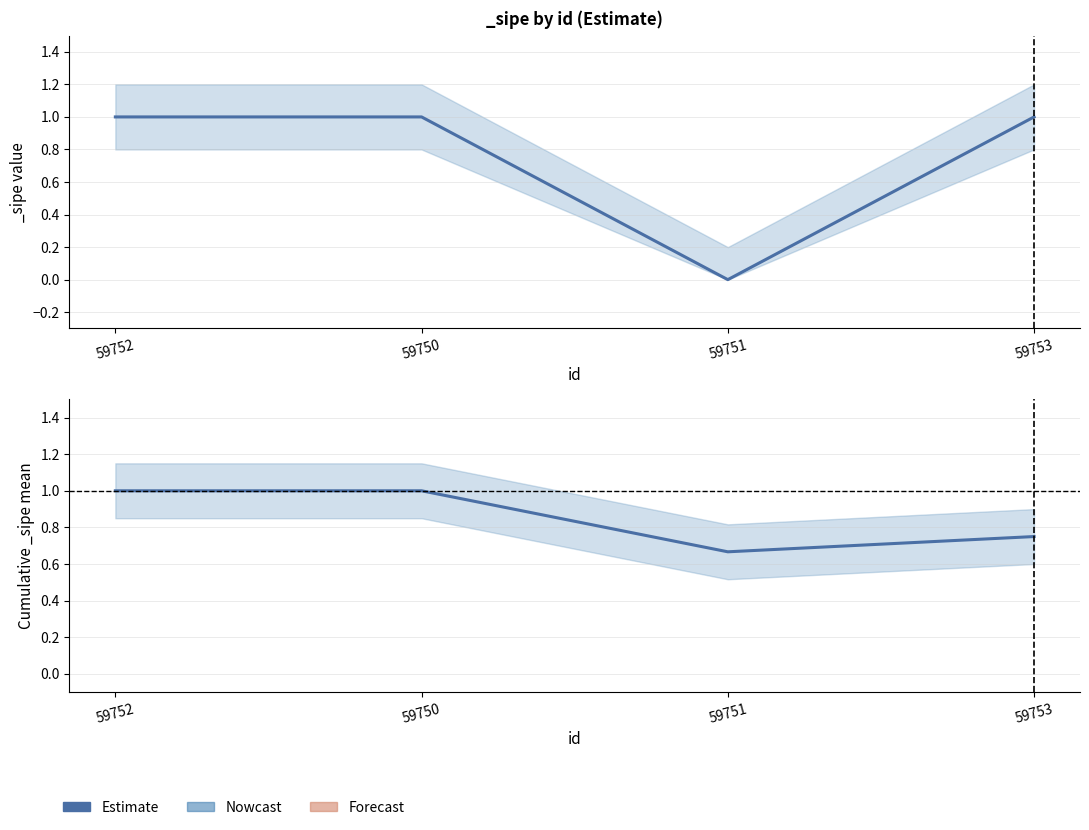

Count the values in the range 1 to 2.

3